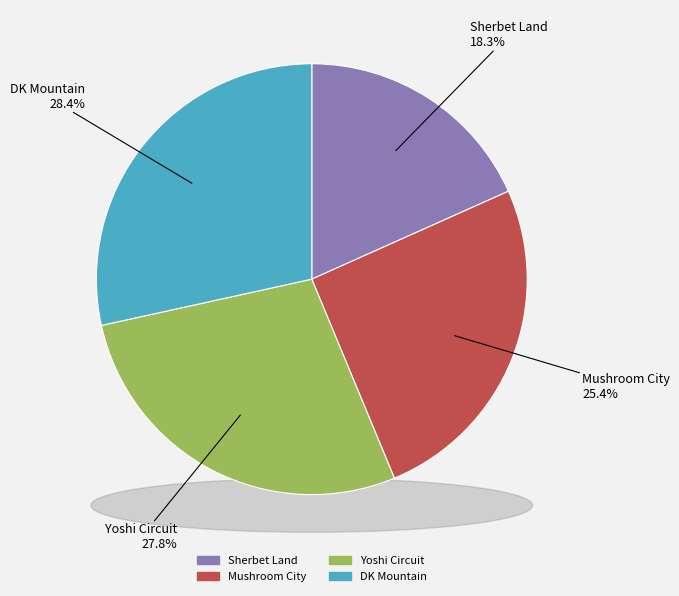

Does DK Mountain account for over 50% of the chart?

No